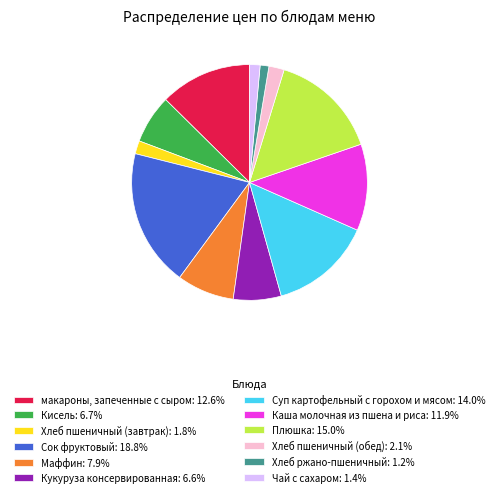

Combined, do Хлеб пшеничный (завтрак): 1.8% and Маффин: 7.9% account for over 50%?

No